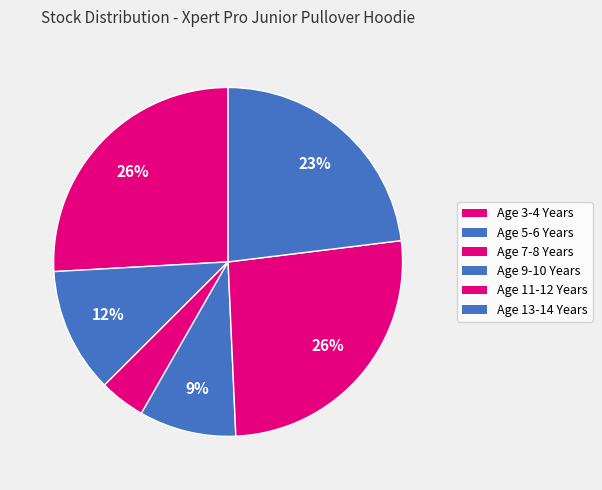

Is the sum of Age 13-14 Years and Age 9-10 Years greater than half?

No